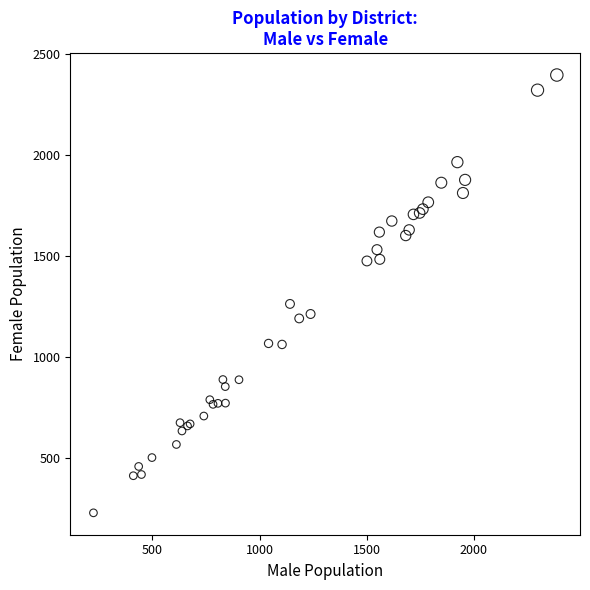

What Y value in the scatter plot is closest to 1312?

1263